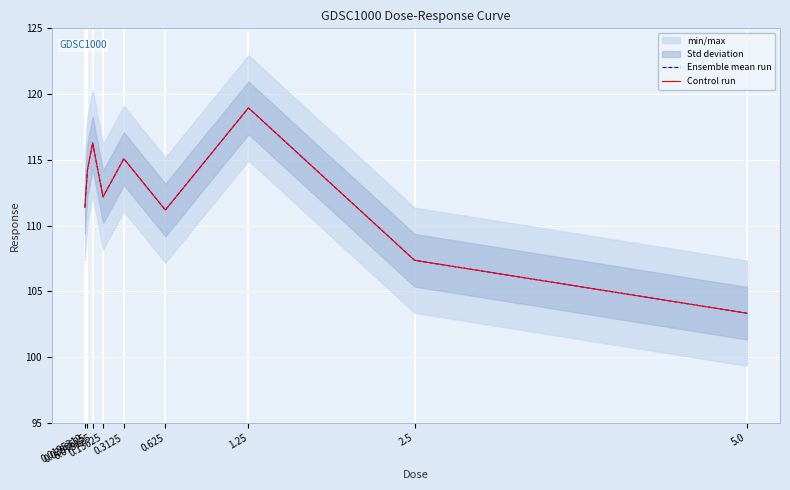

What is the average value of the Control run series?

112.2